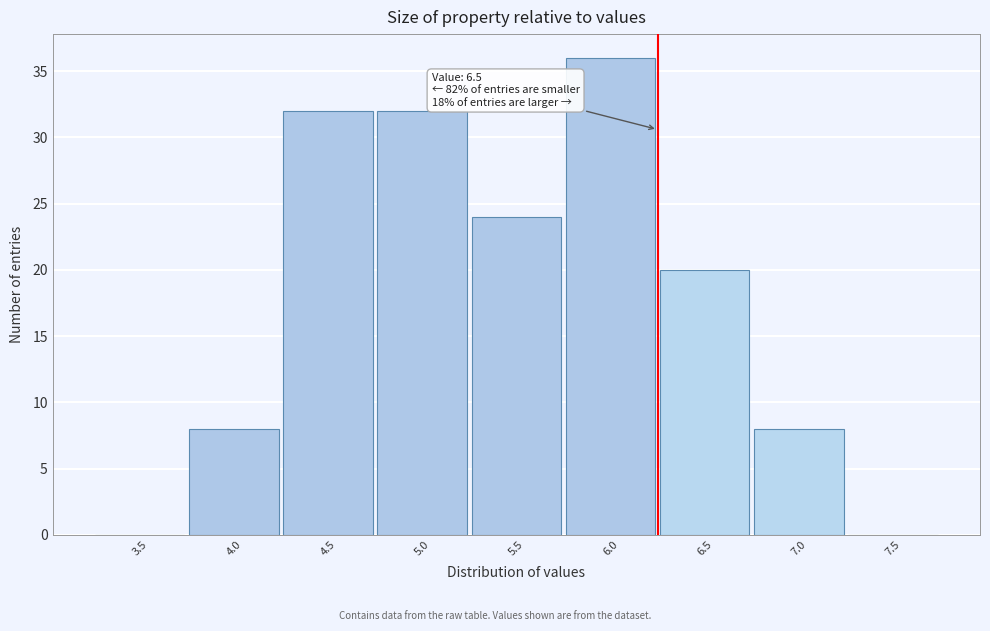

Reading right to left, what are all the values shown in this chart?

7.5=0	7.0=8	6.5=20	6.0=36	5.5=24	5.0=32	4.5=32	4.0=8	3.5=0